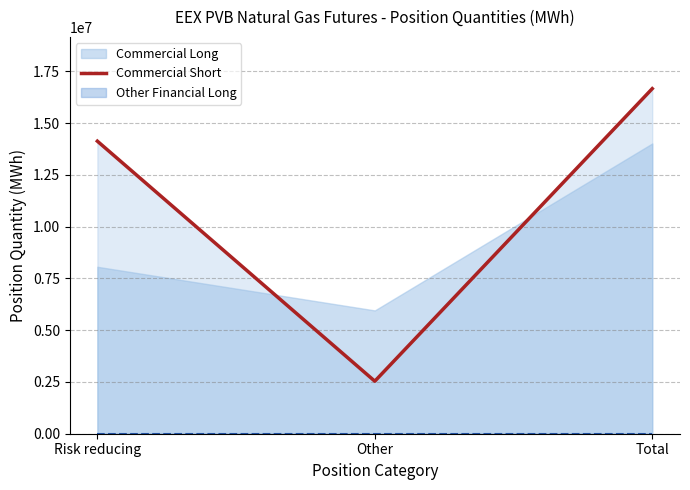

Which category has the lowest value across all series?

Other